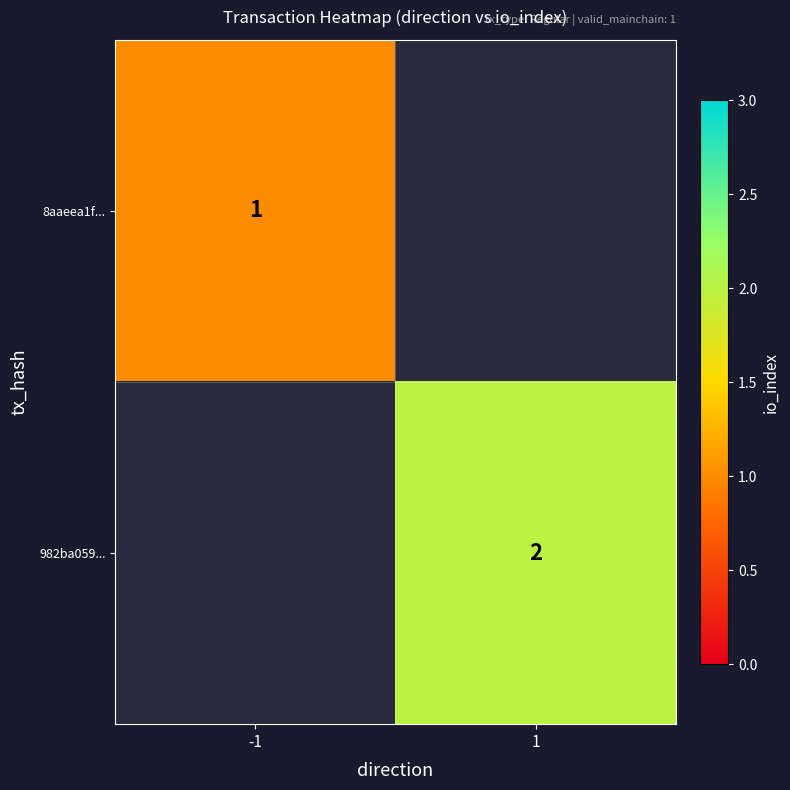

True or false: 982ba059... has a value of 1.4 at 1.

False